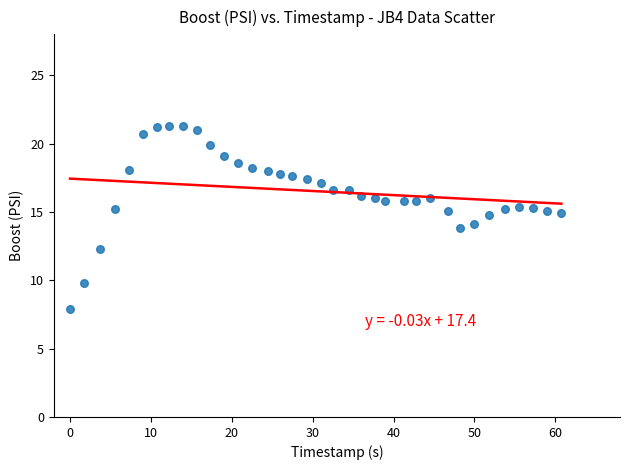

What is the range of X values (max minus min)?

60.8